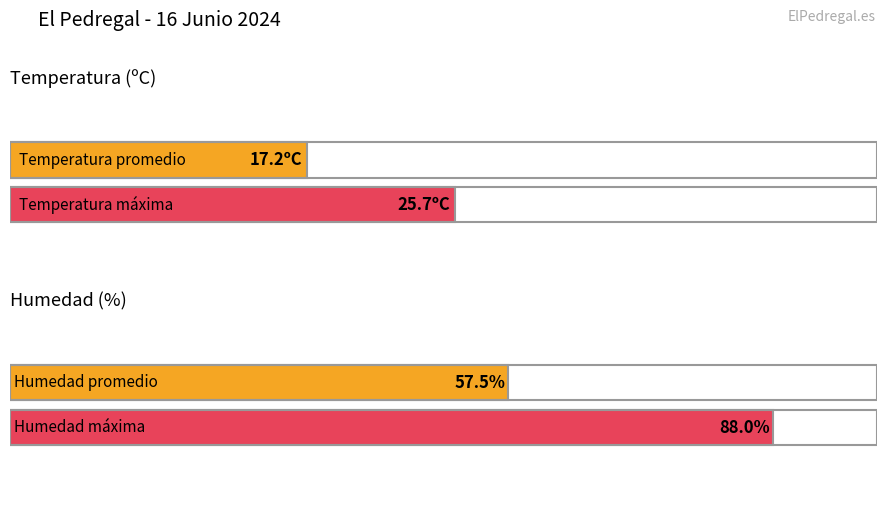

What is the highest value of the Humedad (%) series?

88.0